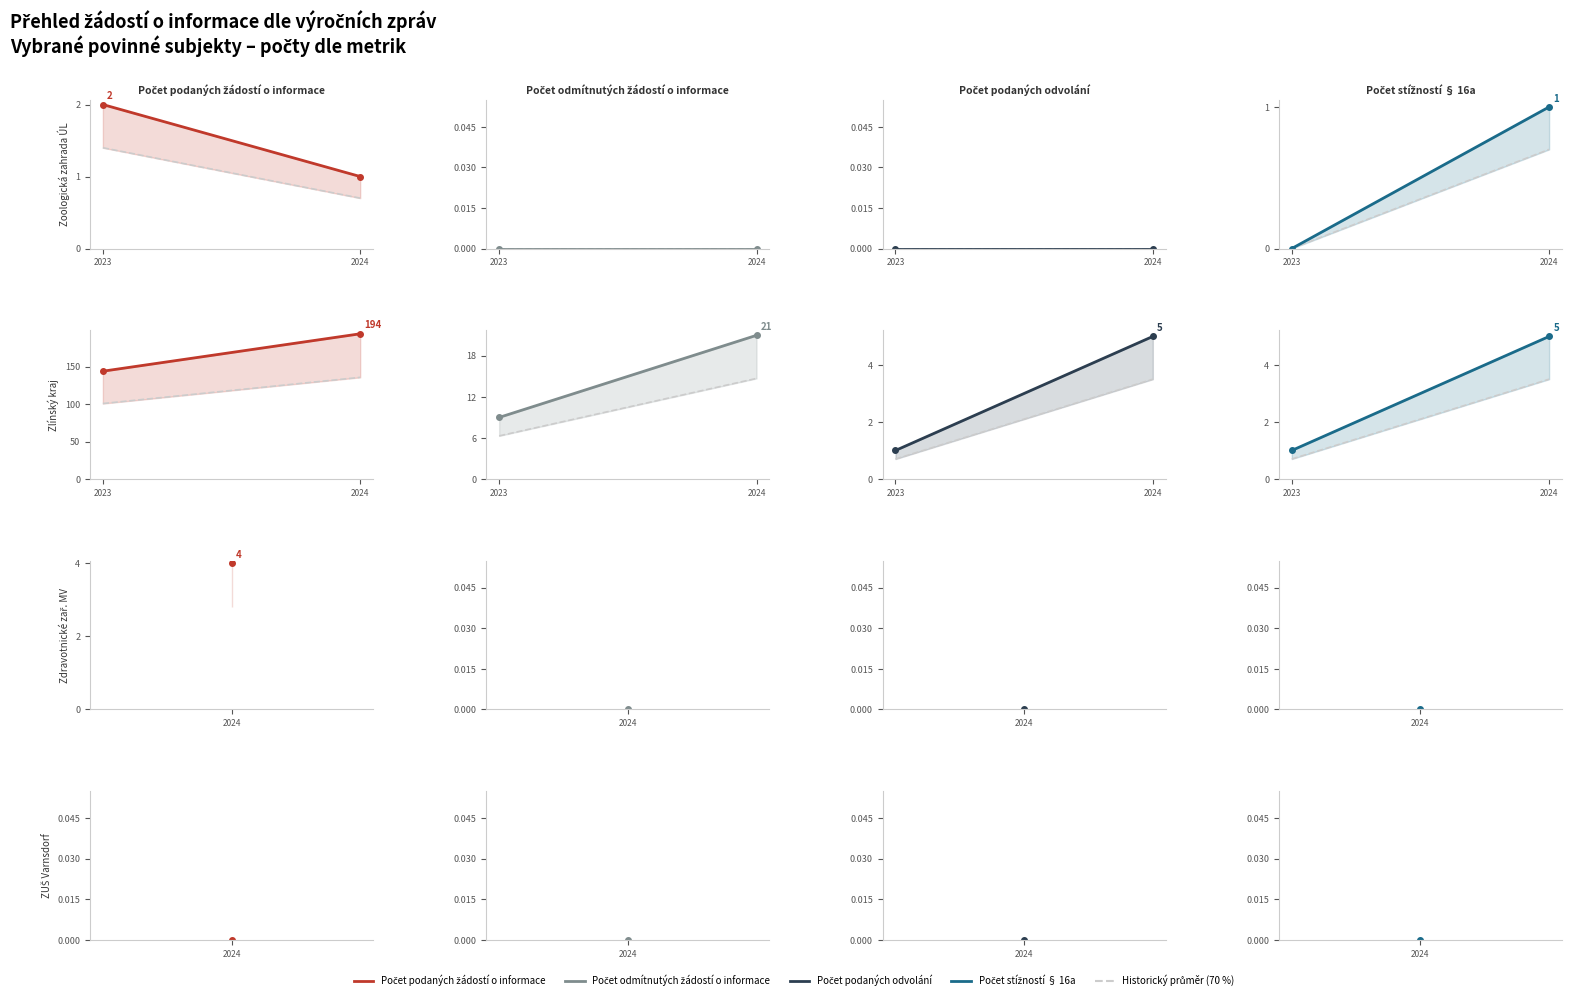

Which has a higher value, 2023 or 2024?

2024